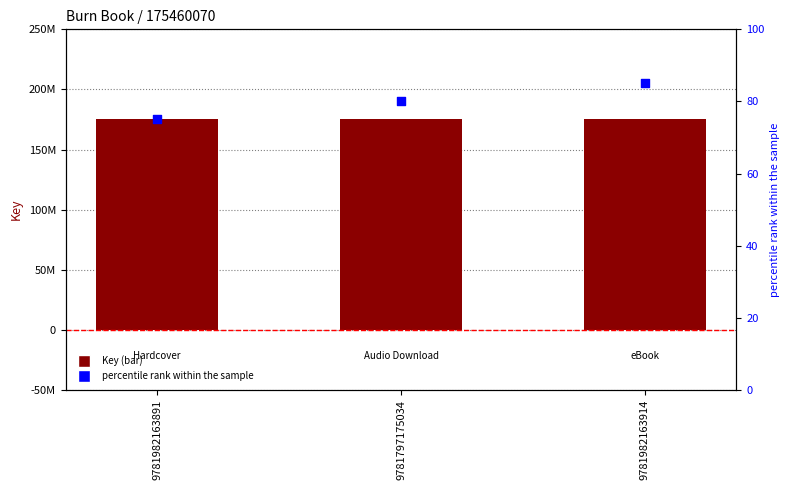

Is the value of Key at 9781982163891 greater than the value of percentile rank within the sample at 9781797175034?

Yes